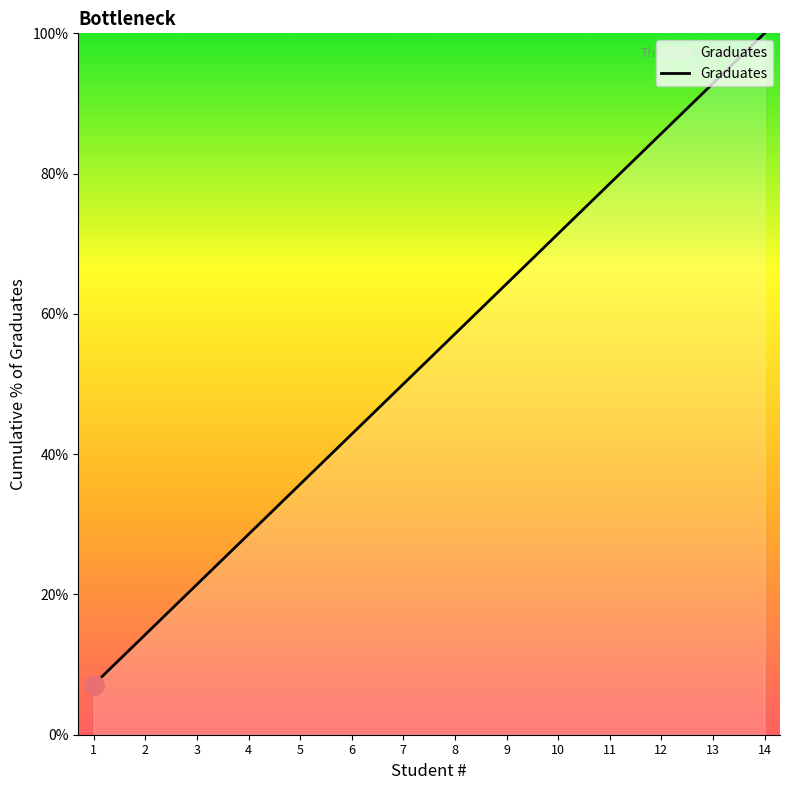

Between 8 and 9, which is larger?

9